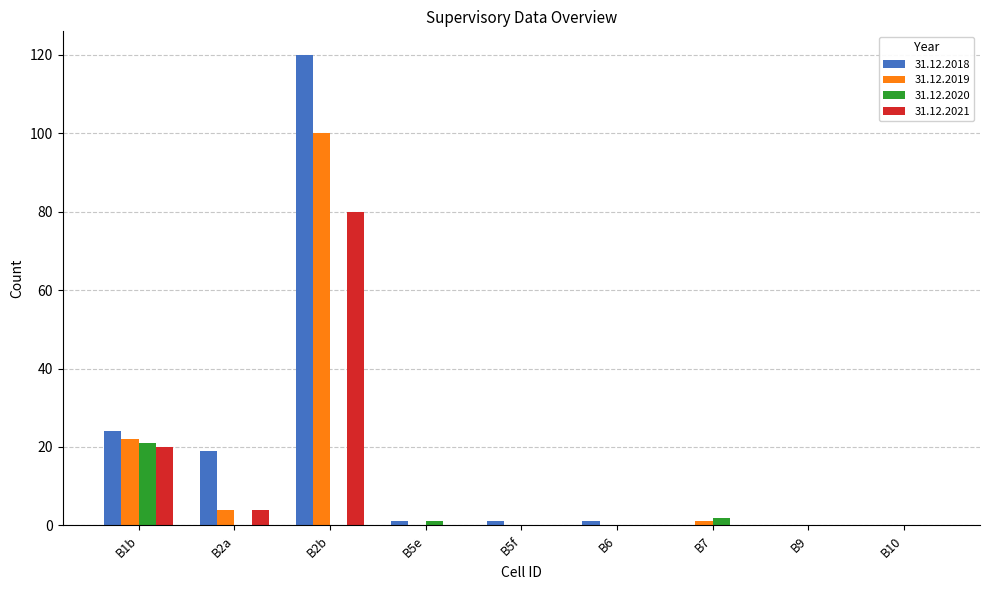

What is the maximum value shown in the chart?

120